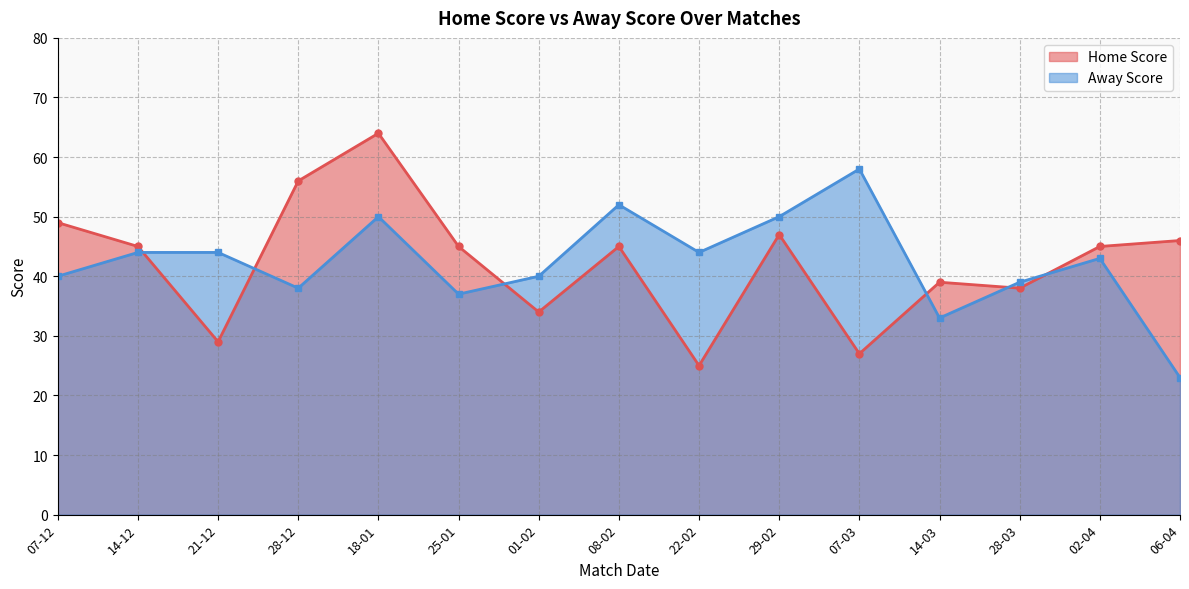

At which label does Home Score first exceed 45?

07-12